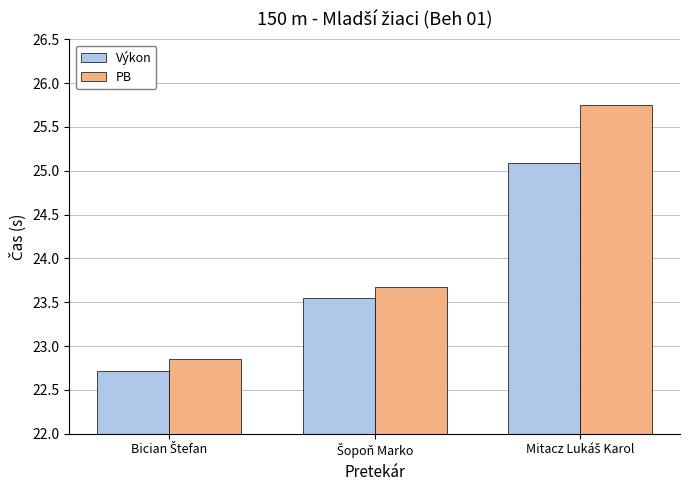

What is the minimum value for Výkon?

22.7